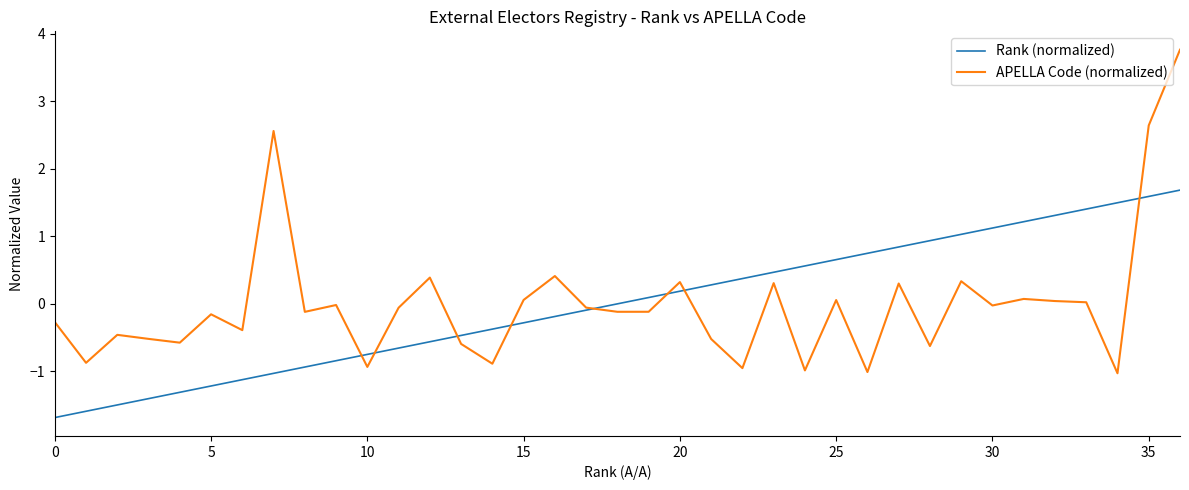

Does the chart display data point markers on the line(s)?

No